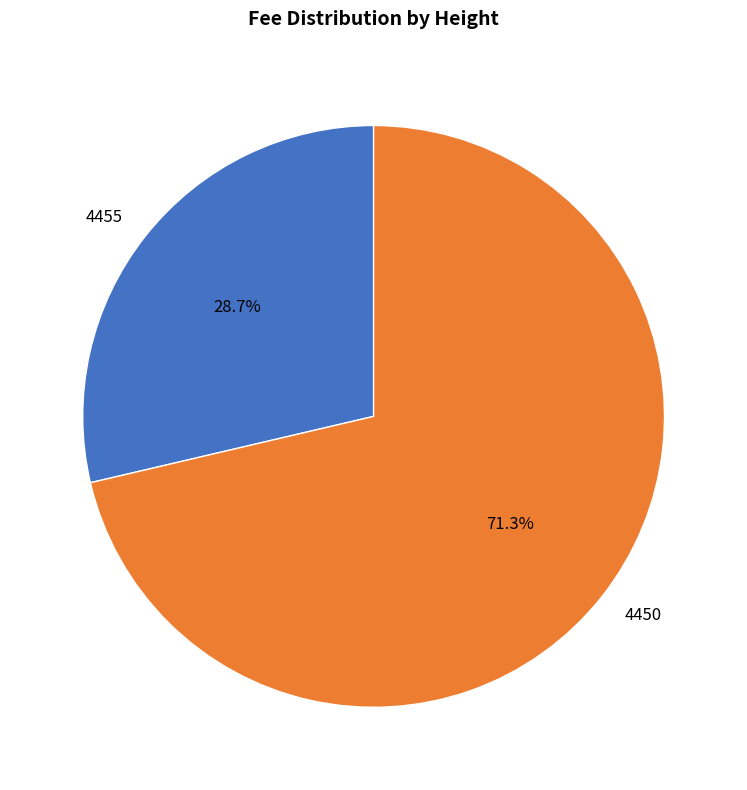

True or false: 4455 accounts for 38% of the total.

False